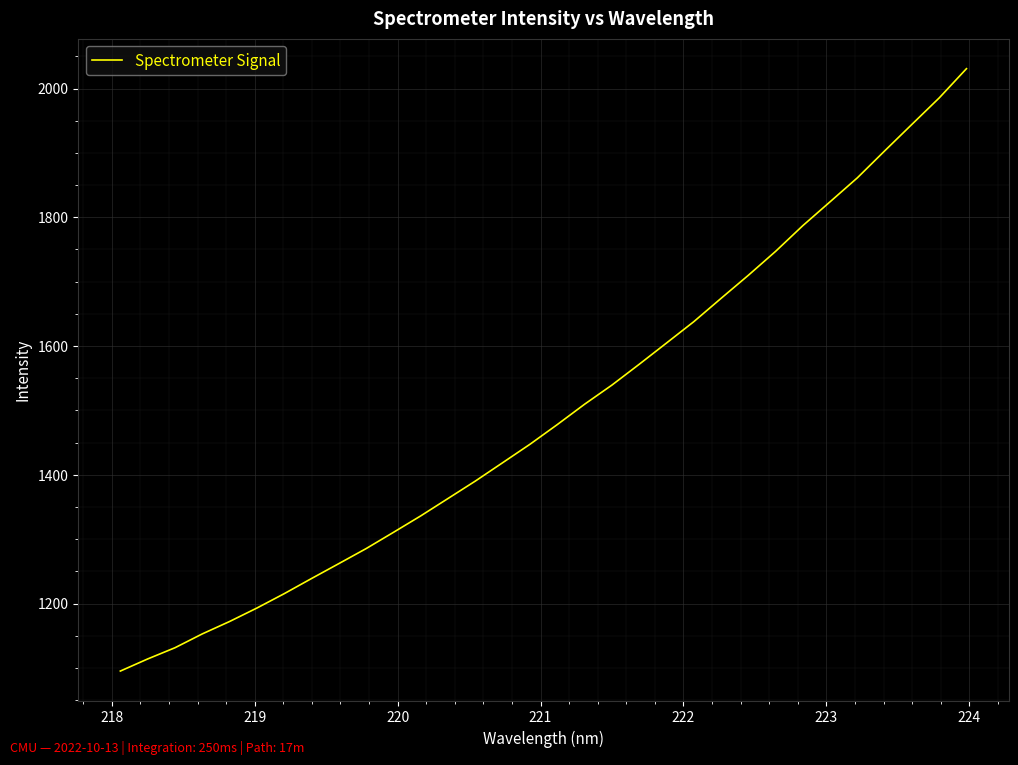

Does the chart have visible grid lines?

Yes